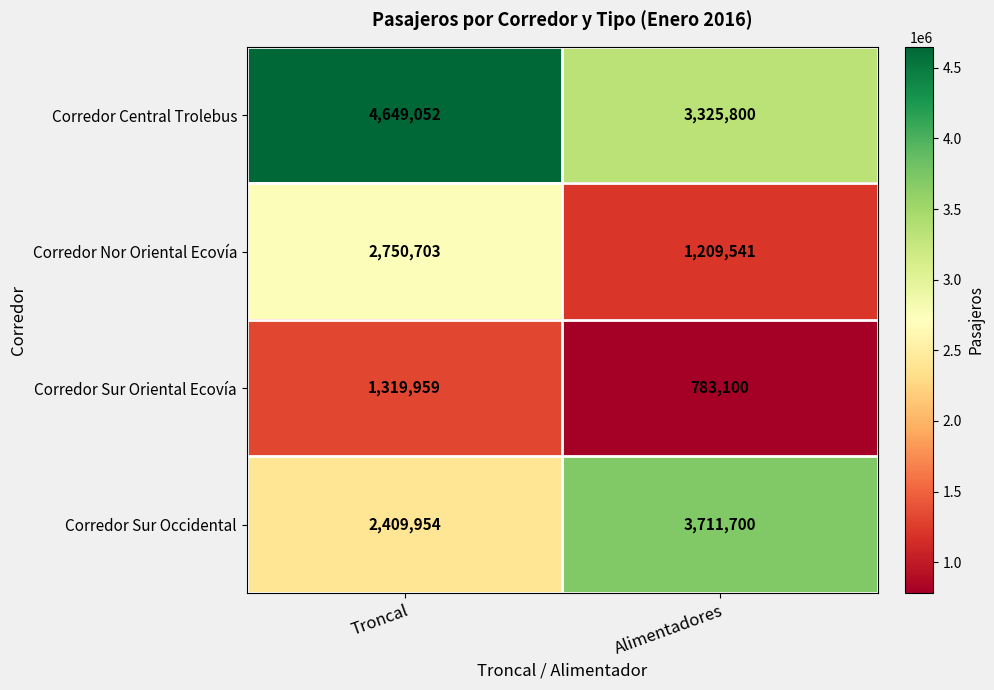

What is the sum of all Corredor Nor Oriental Ecovía values?

3960244